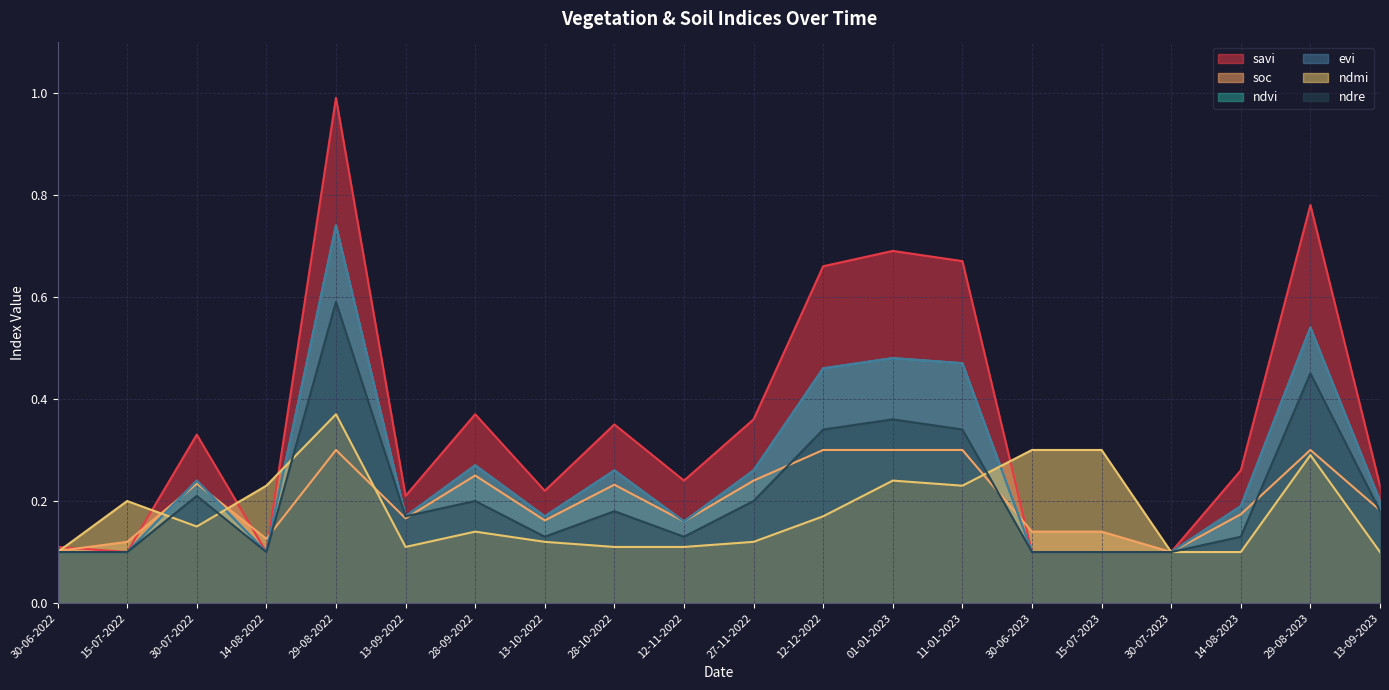

How many intersections are there between ndre and soc?

6